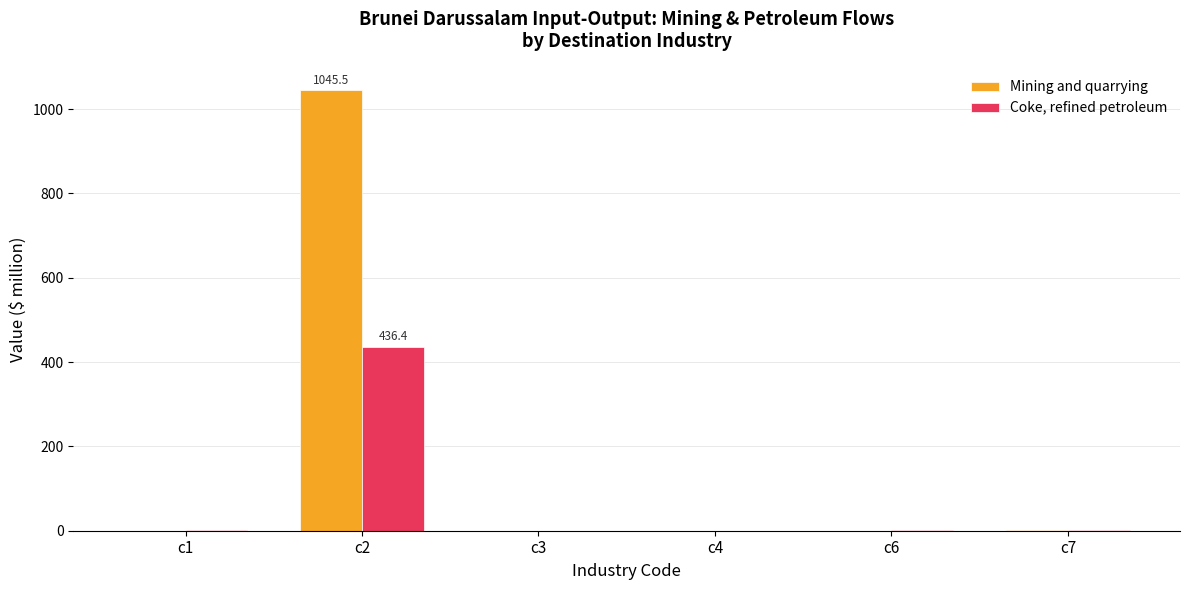

What is the highest value of the Mining and quarrying series?

1045.5